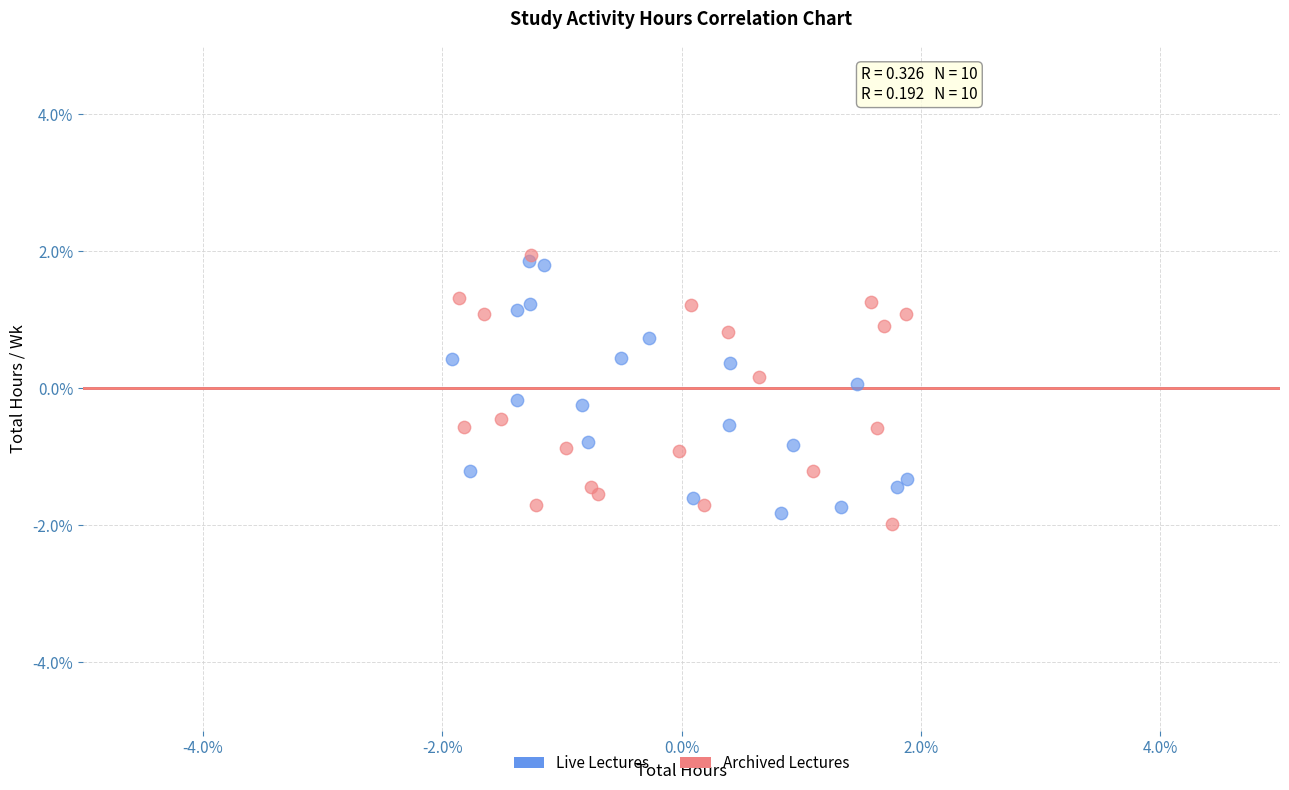

Which series contains the lowest Y value?

Archived Lectures